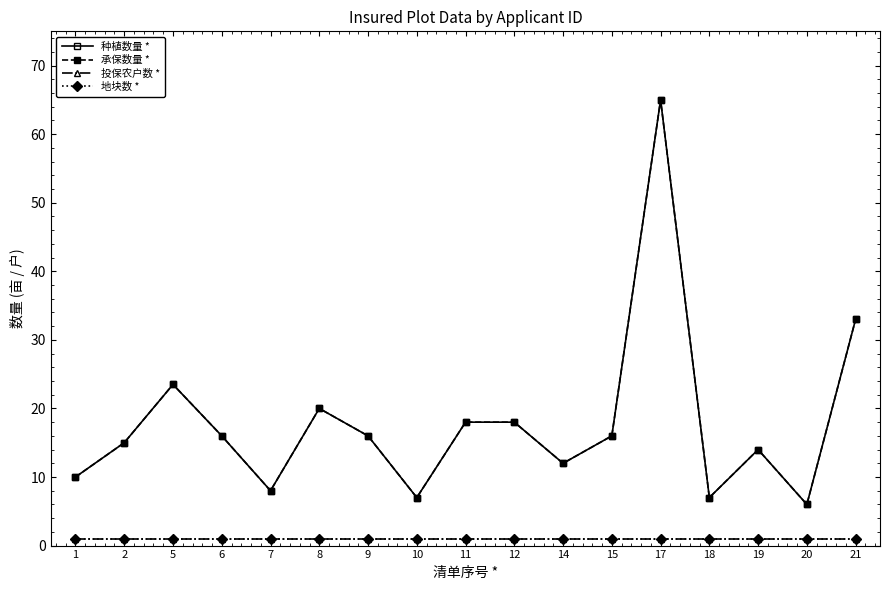

What is the value of the 承保数量 * point at the 11th from the left?

12.0